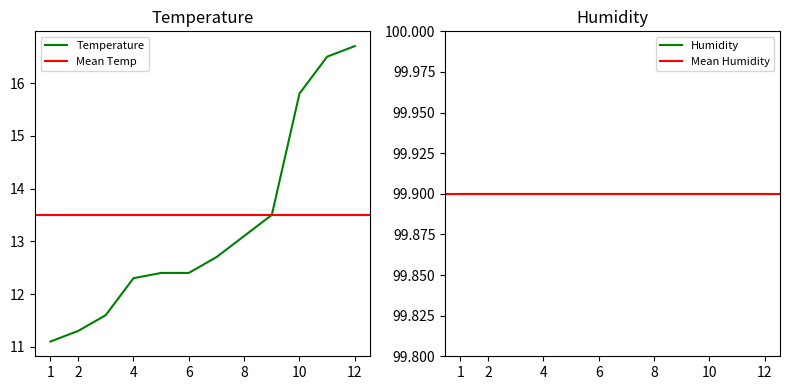

At which label is Temperature closest to 13?

8